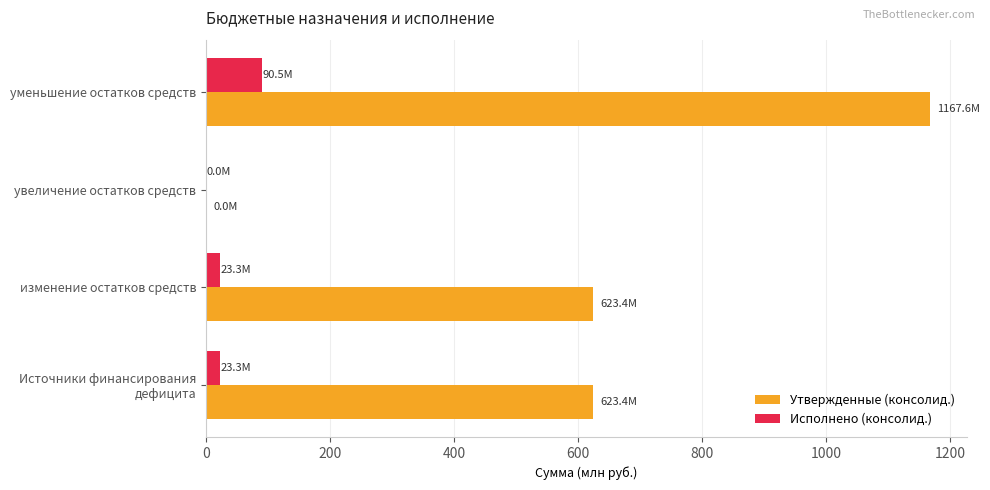

What is the sum of all Утвержденные (консолид.) values?

2414.3